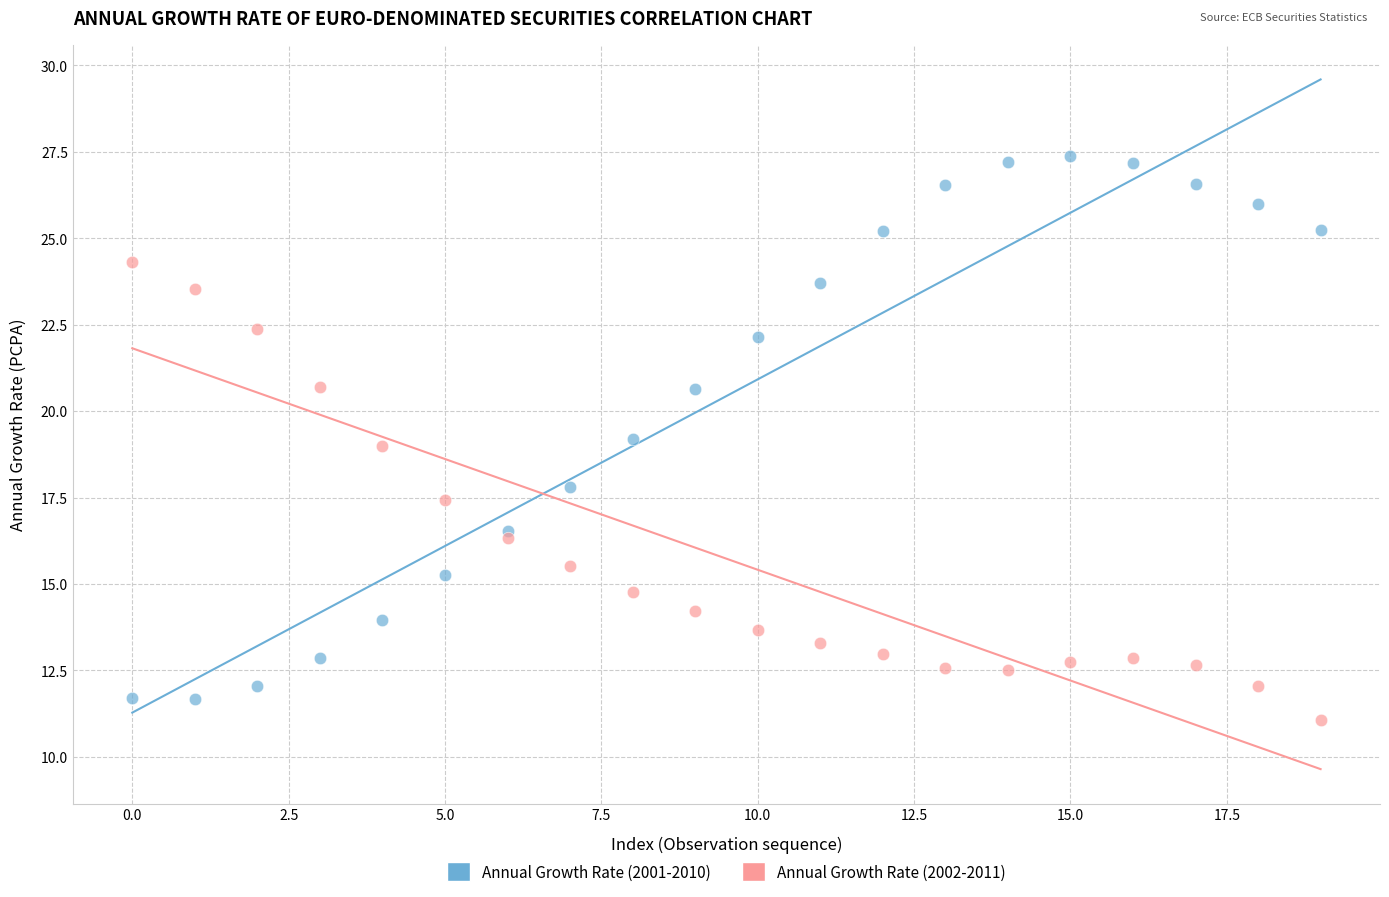

Which series reaches the maximum Y coordinate?

Annual Growth Rate (2001-2010)